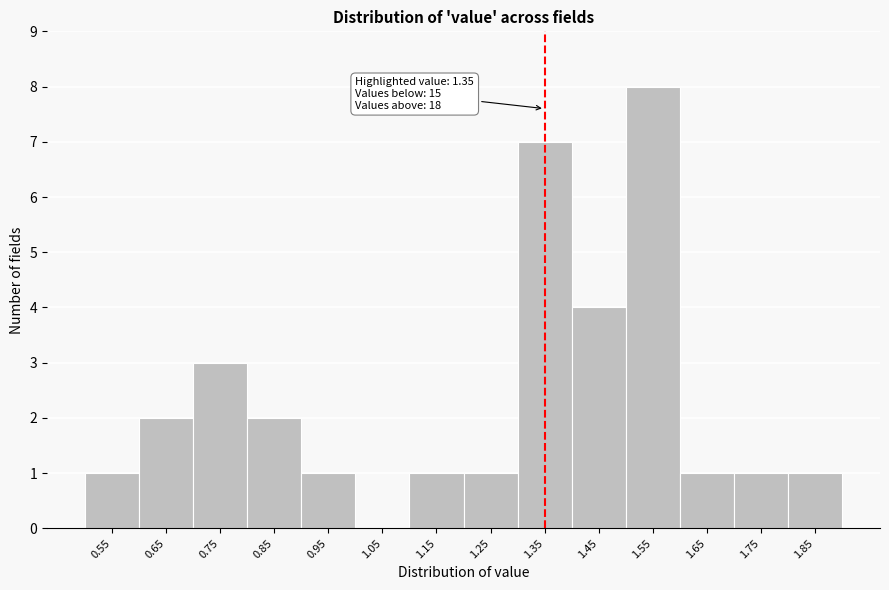

Over which range of the x-axis is the bar tallest?

1.5 to 1.6